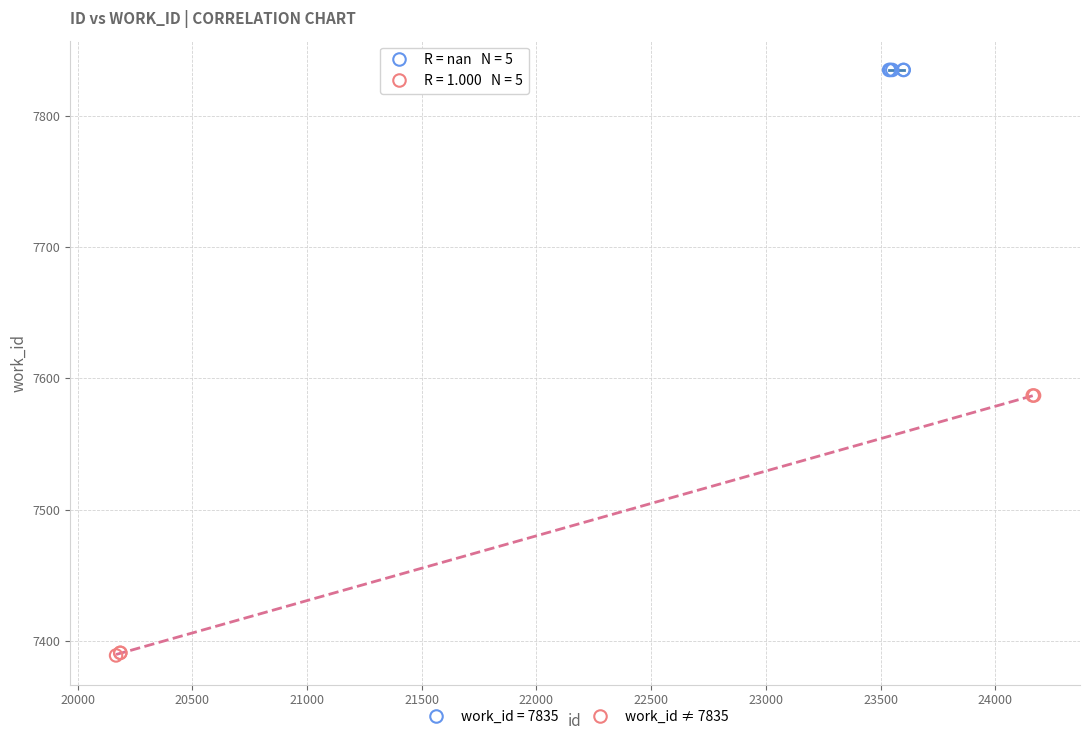

Which series contains the highest Y value?

work_id = 7835